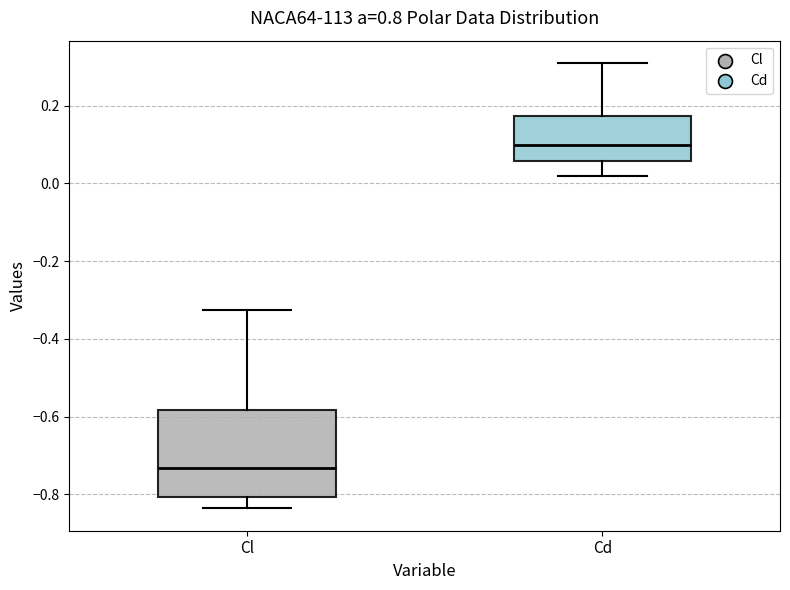

Reading left to right, transcribe this box plot: for each box, give where its median line is, the range the box spans, and where its two whiskers end, as read against the y-axis. The values are not printed on the chart, so give them approximately, as read against the axis.

Cl: median -0.74, box -0.80 to -0.58, whiskers -0.84 to -0.32
Cd: median 0.10, box 0.06 to 0.18, whiskers 0.02 to 0.30